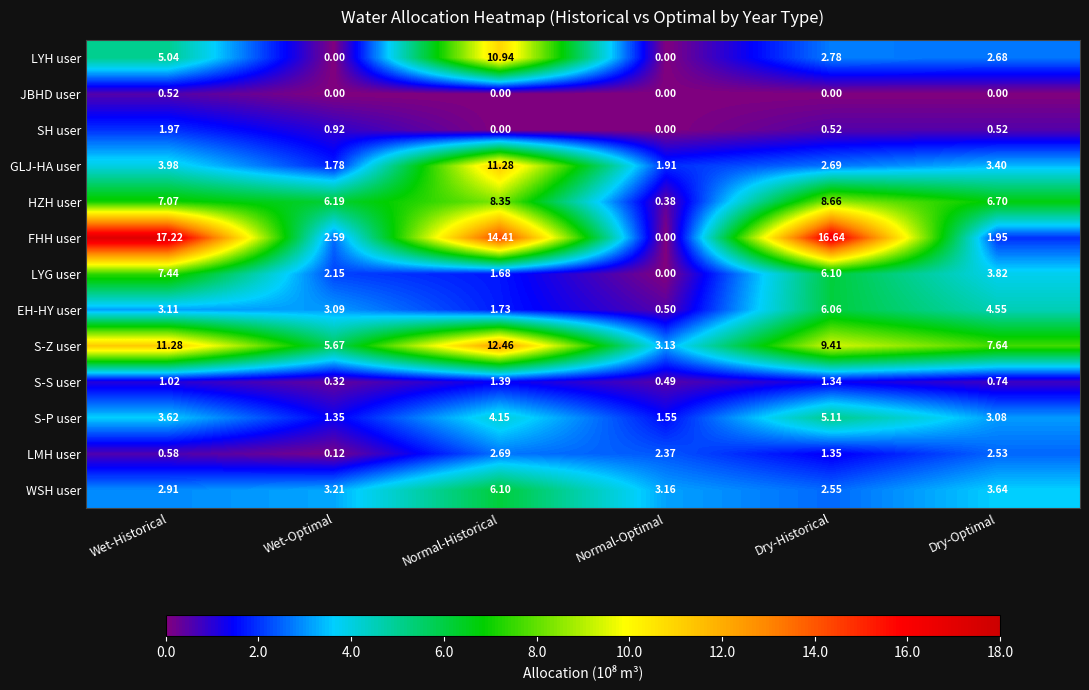

Which series has the widest spread of values?

FHH user